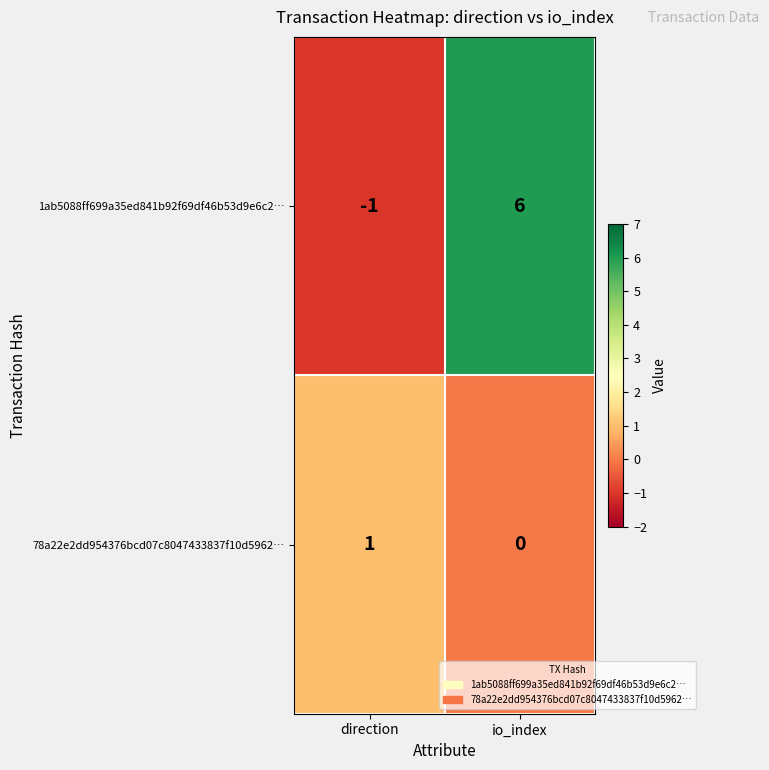

What is the difference between the 1ab5088ff699a35ed841b92f69df46b53d9e6c2… values at io_index and direction?

7